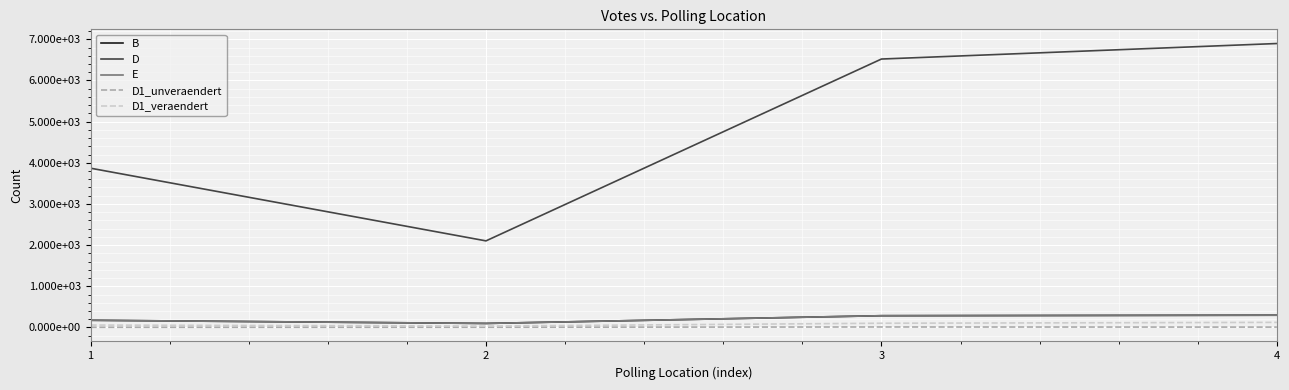

Which series has the largest range (max minus min)?

D